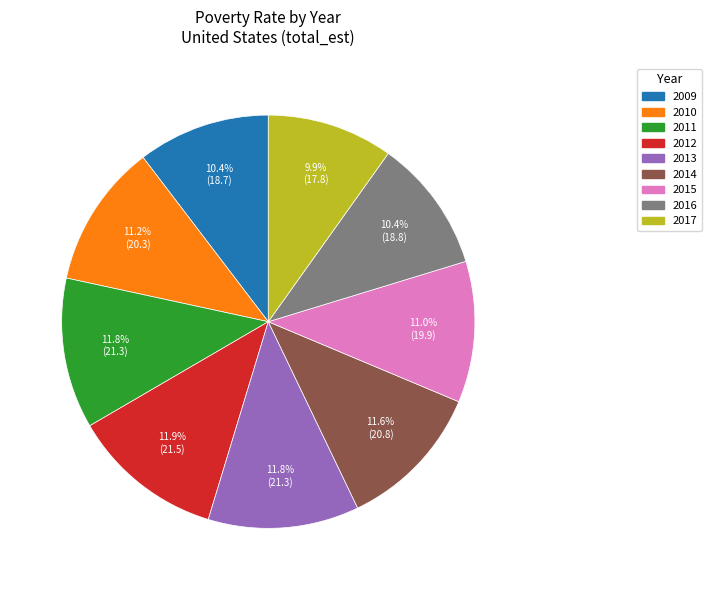

To the nearest percent, what is the average slice percentage?

11%